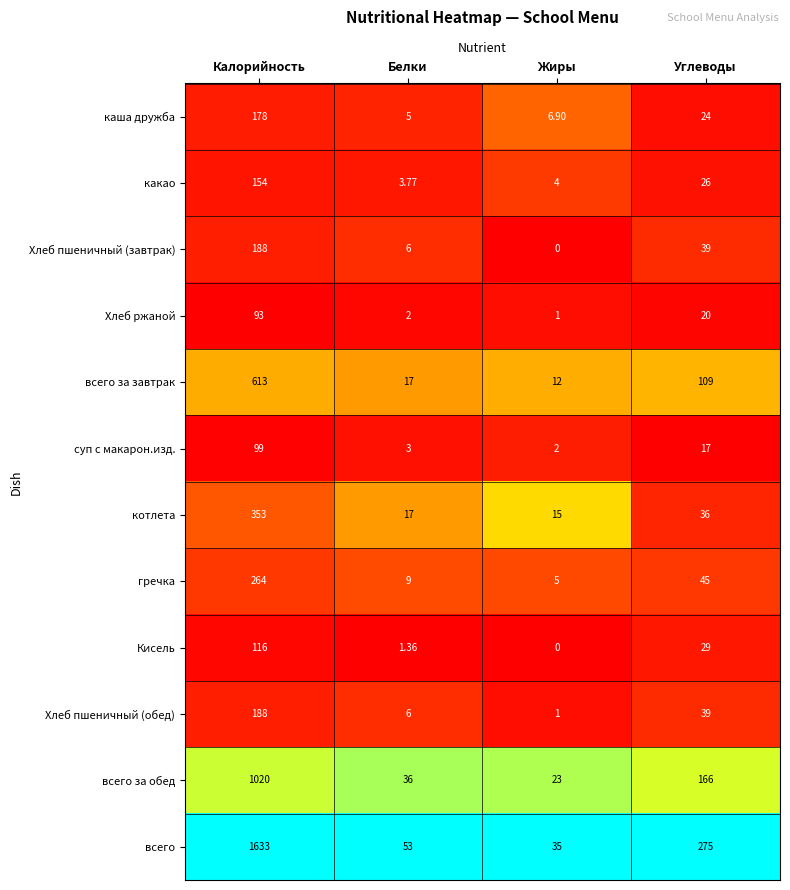

Is the value of Калорийность at 3 greater than the value of каша "дружба" at 4?

Yes